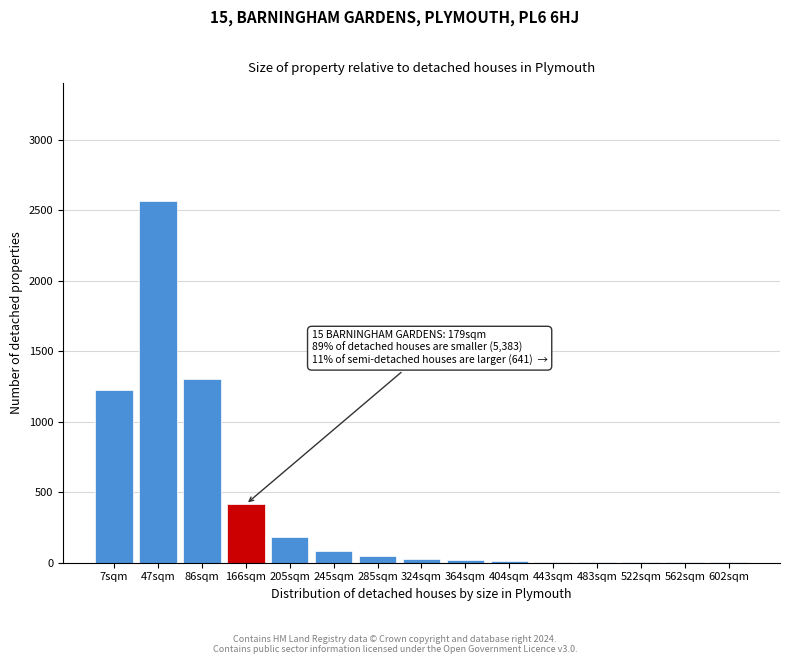

The chart shows a value of 3 at 562sqm. True or false?

True